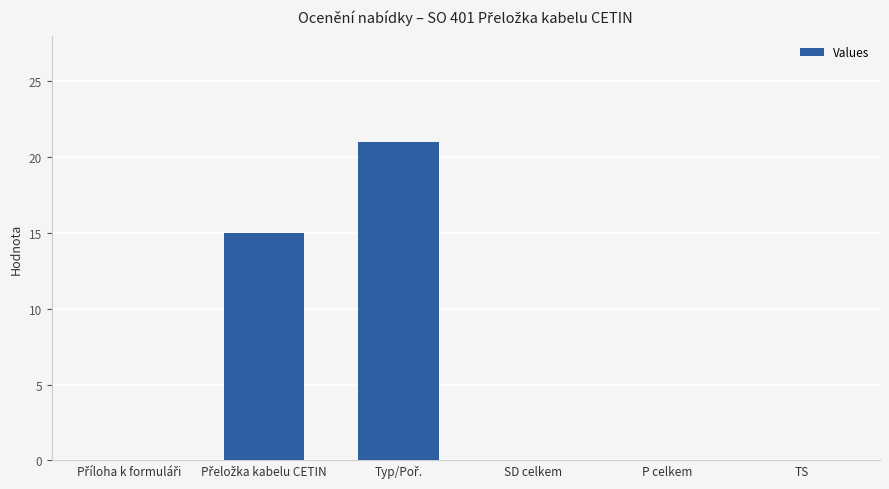

What is the greatest value displayed?

21